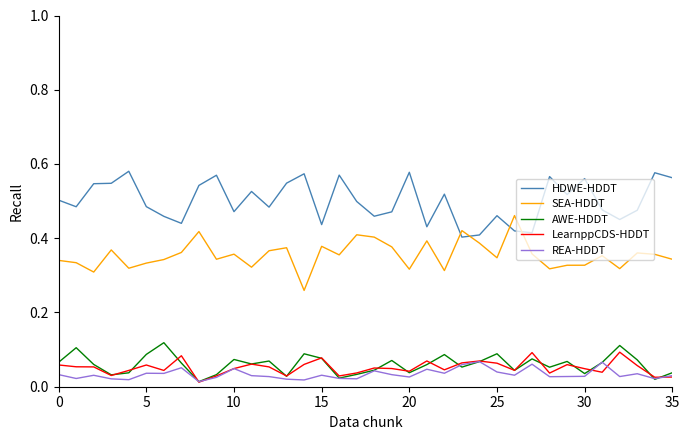

True or false: LearnppCDS-HDDT and HDWE-HDDT cross at least once.

False